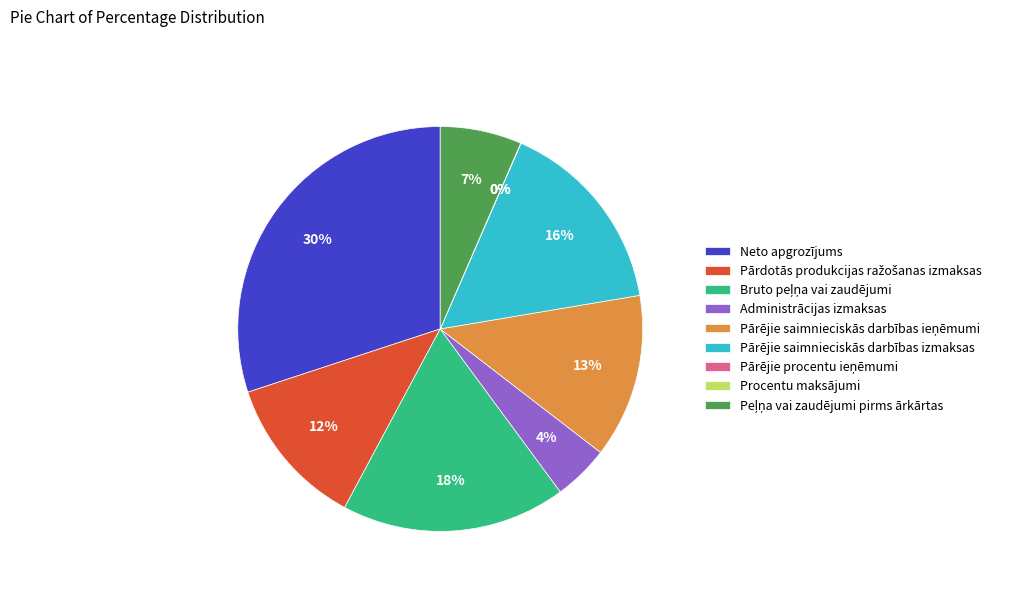

Do Neto apgrozījums and Pārējie saimnieciskās darbības izmaksas together represent more than half of the pie?

No